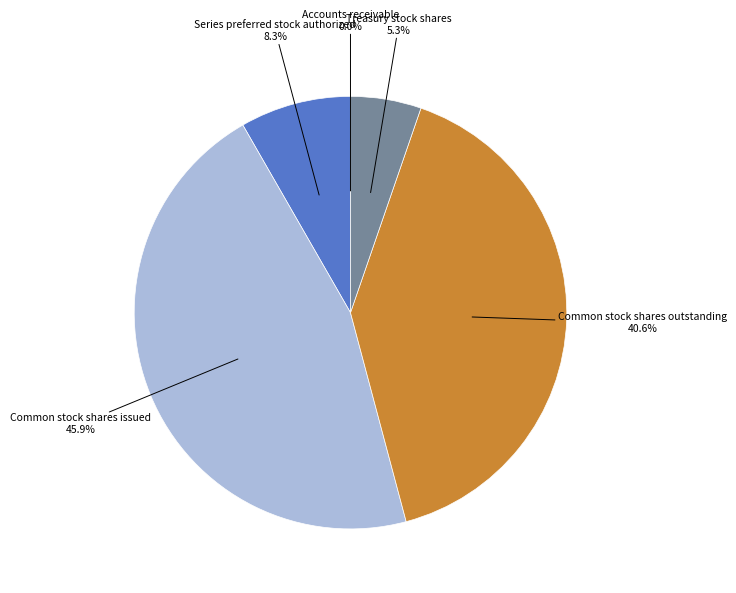

Is there any slice that represents more than half of the pie?

No